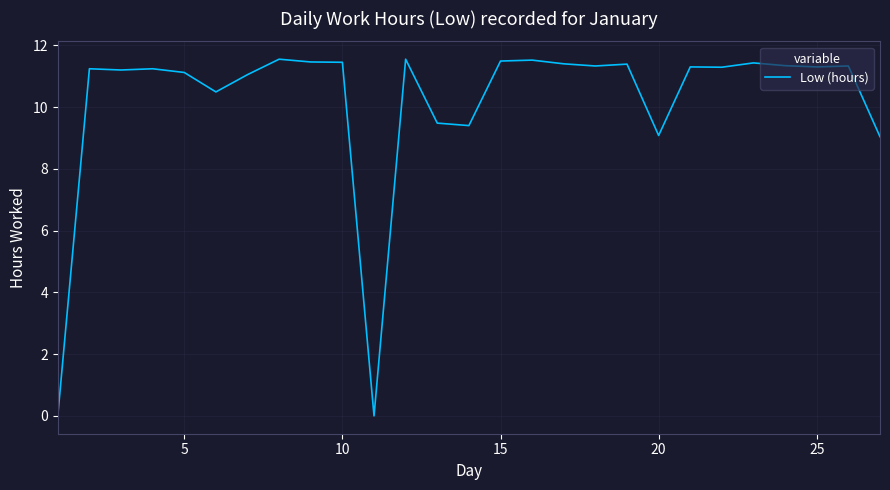

What is the difference between the maximum and minimum values?

11.6